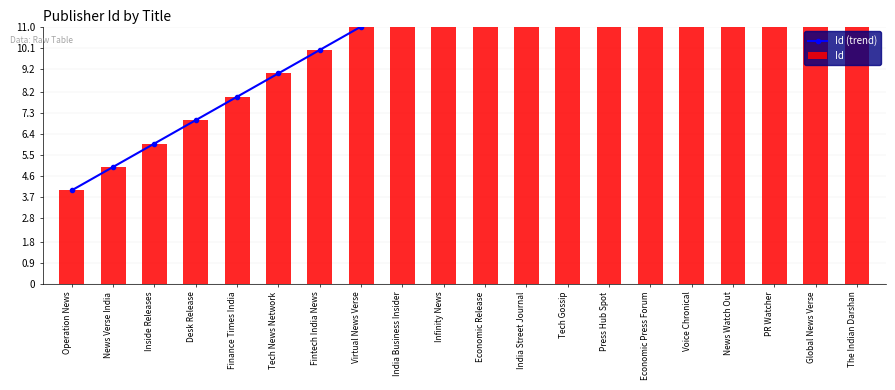

What is the sum of all Id (trend) values?

272